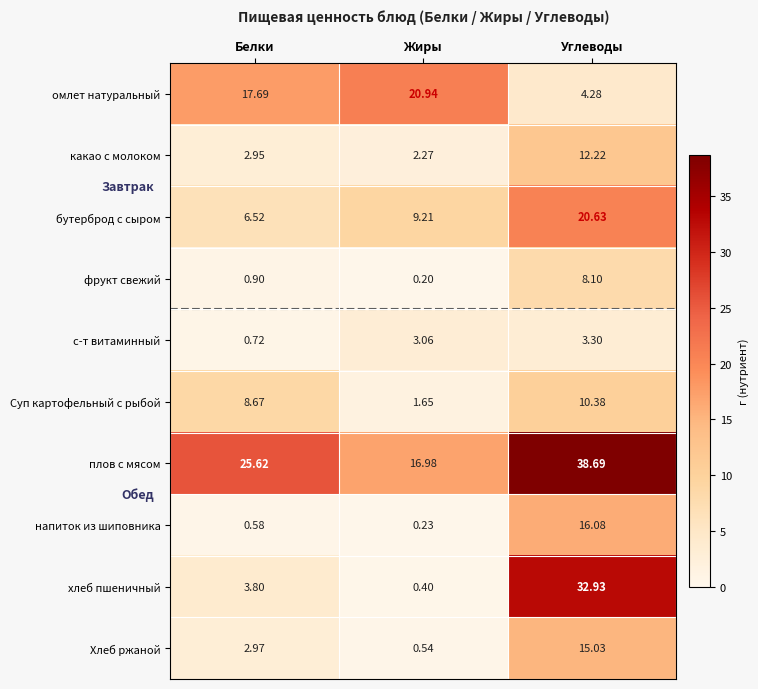

Rank the series by their maximum value, from lowest to highest.

с-т витаминный, фрукт свежий, Суп картофельный с рыбой, какао с молоком, Хлеб ржаной, напиток из шиповника, бутерброд с сыром, омлет натуральный, хлеб пшеничный, плов с мясом